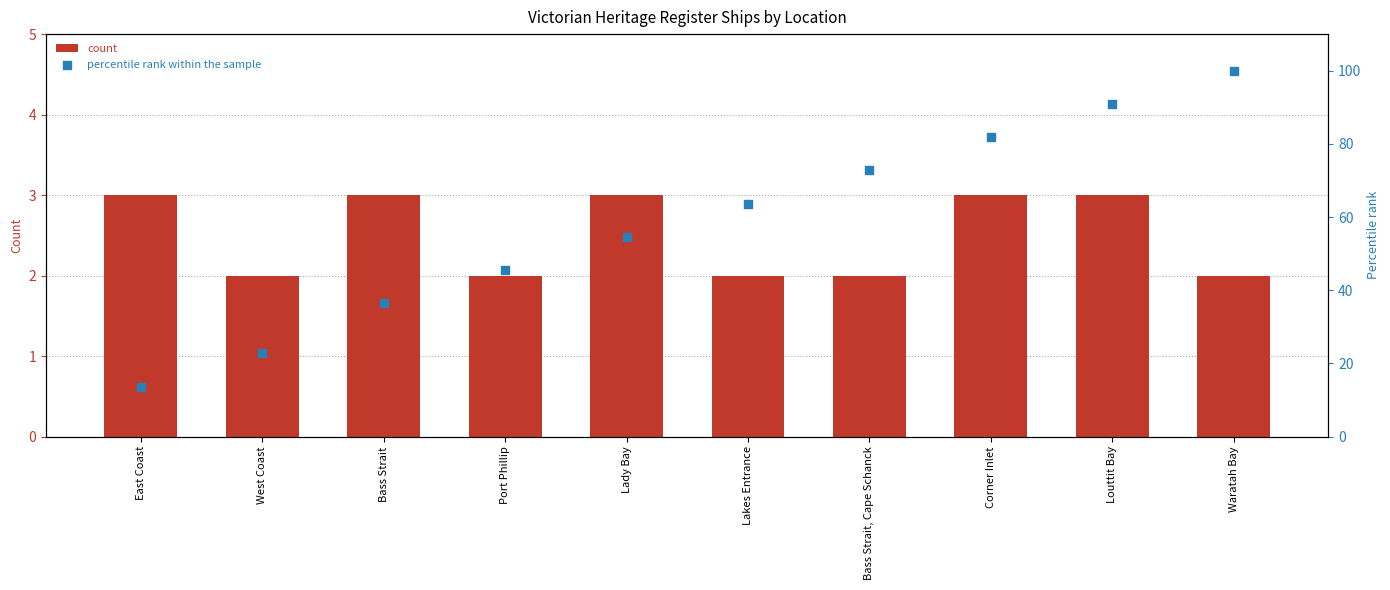

What is the total value across all series at Port Phillip?

47.5